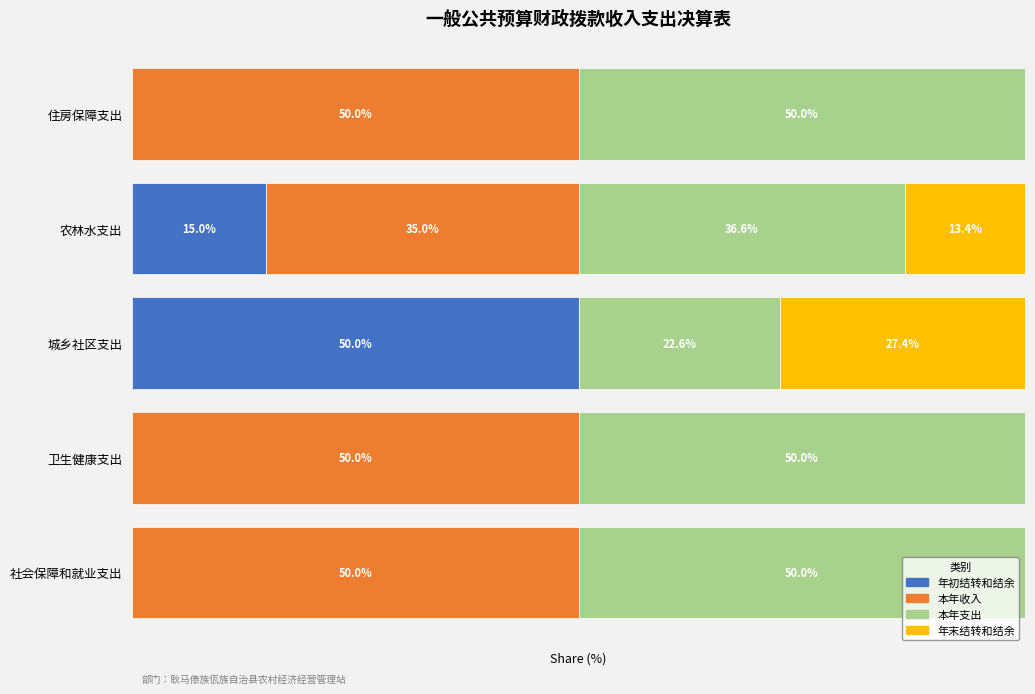

Which category has the highest value in the 年初结转和结余 series?

城乡社区支出